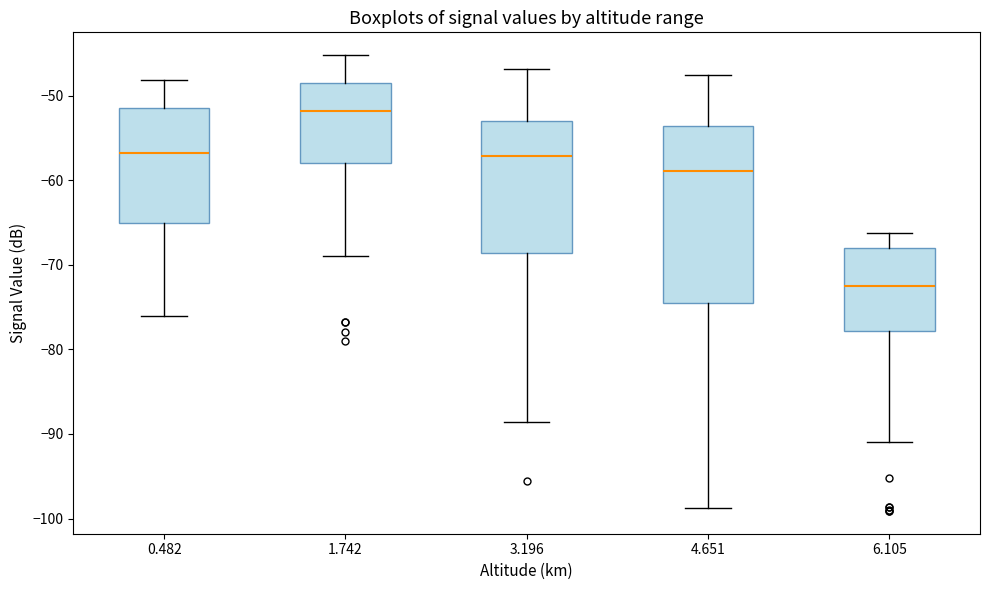

Comparing the boxes themselves (not the whiskers), which one is the tallest?

4.651